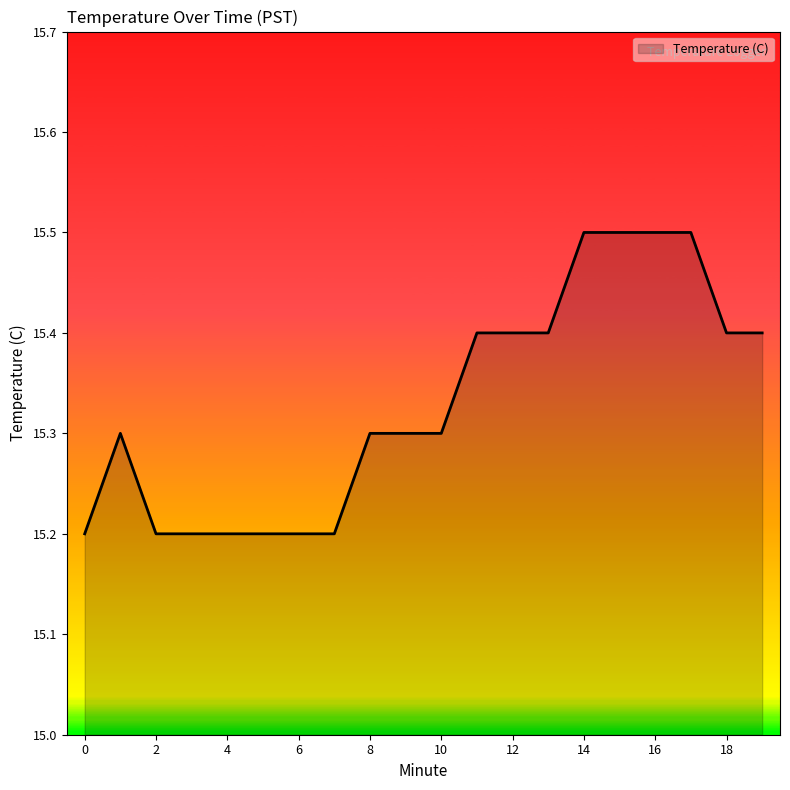

How many lines are shown in the chart?

1